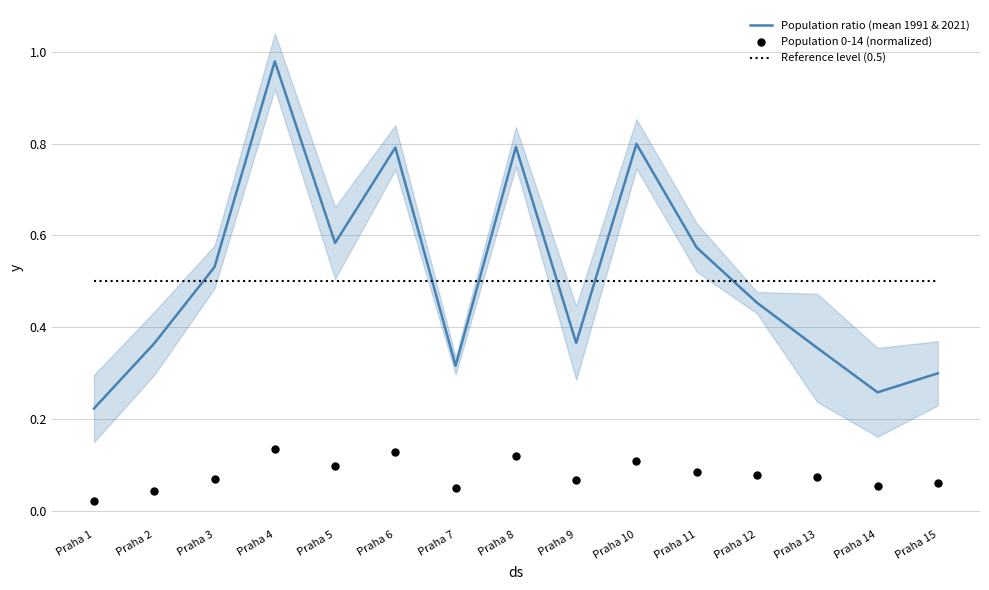

Is the value of Population ratio (mean 1991 & 2021) at Praha 14 greater than the value of Population 0-14 (normalized) at Praha 15?

Yes